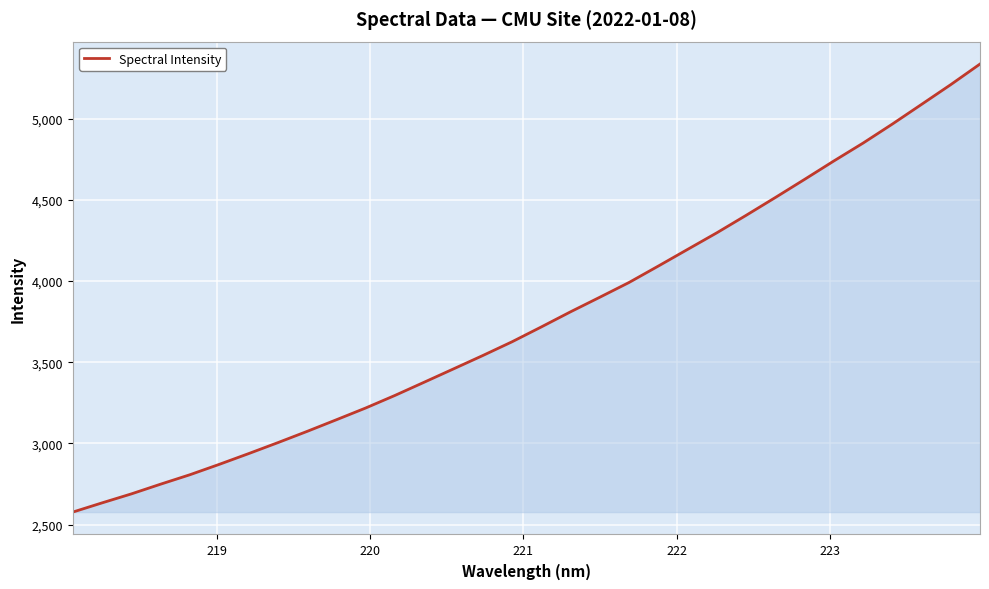

How many lines are shown in the chart?

1